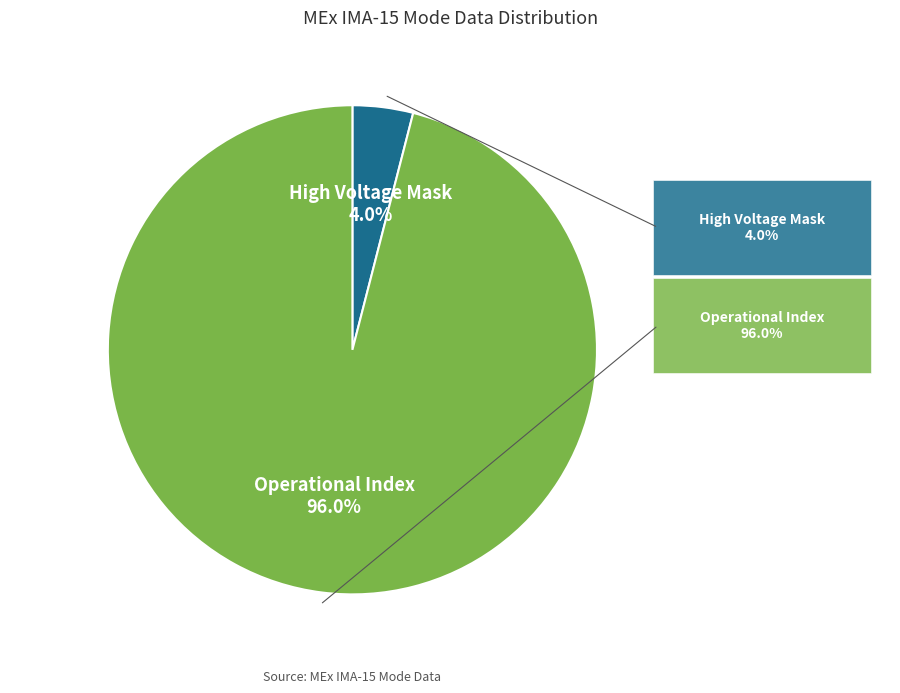

What is the ratio of the value at Operational Index to the value at High Voltage Mask?

24.0